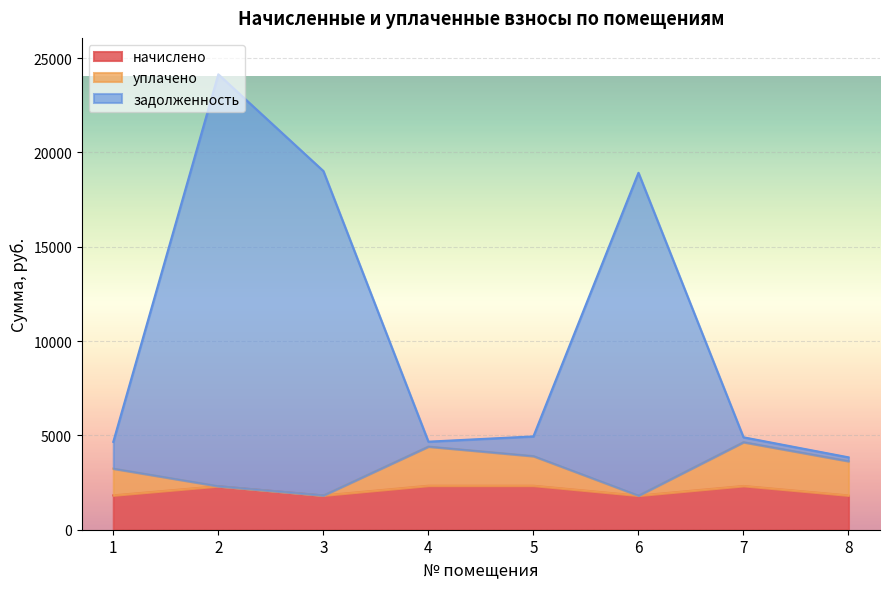

True or false: задолженность has more than 2 points higher than both neighbors.

False